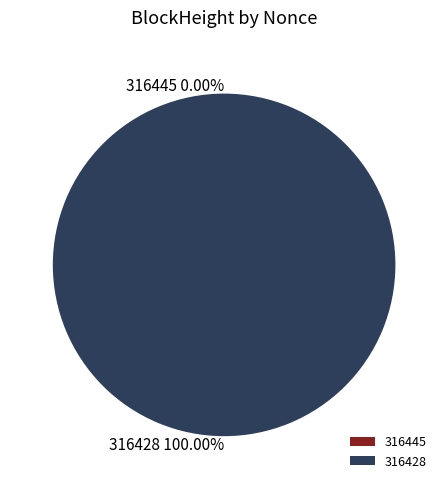

Is 316428 the majority of the pie?

Yes